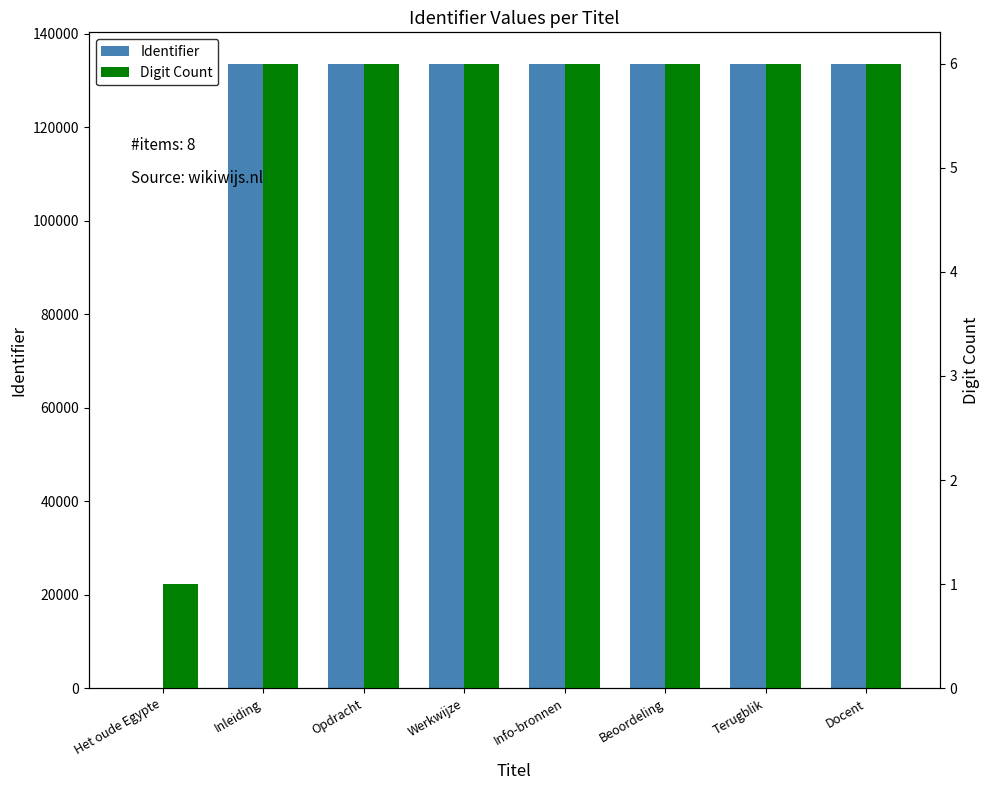

Read the Identifier value at Werkwijze, to the nearest 10.

133580